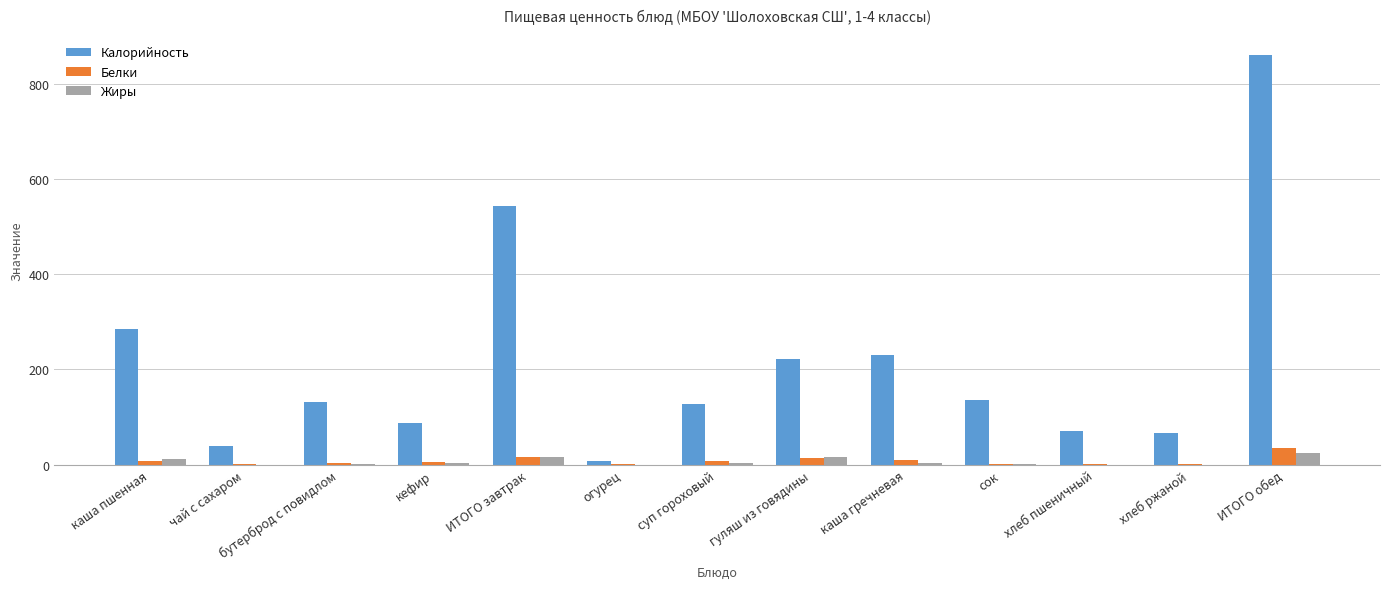

What is the average value of the Калорийность series?

216.0